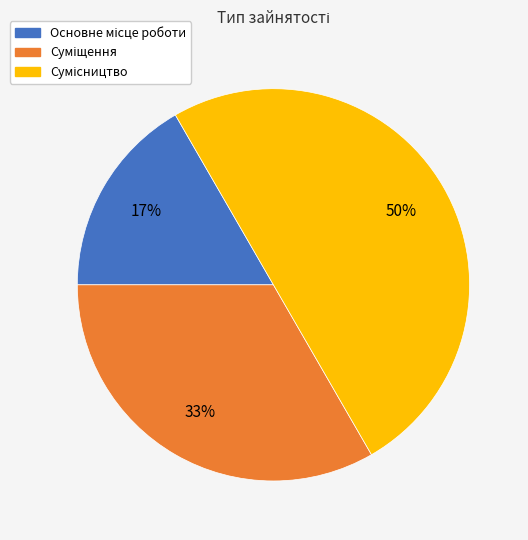

To the nearest percent, what is the average slice percentage?

33%